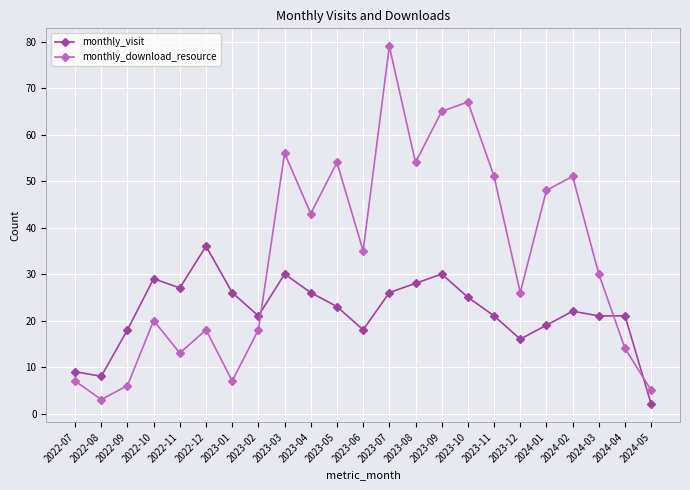

Which category has the highest value in the monthly_download_resource series?

2023-07